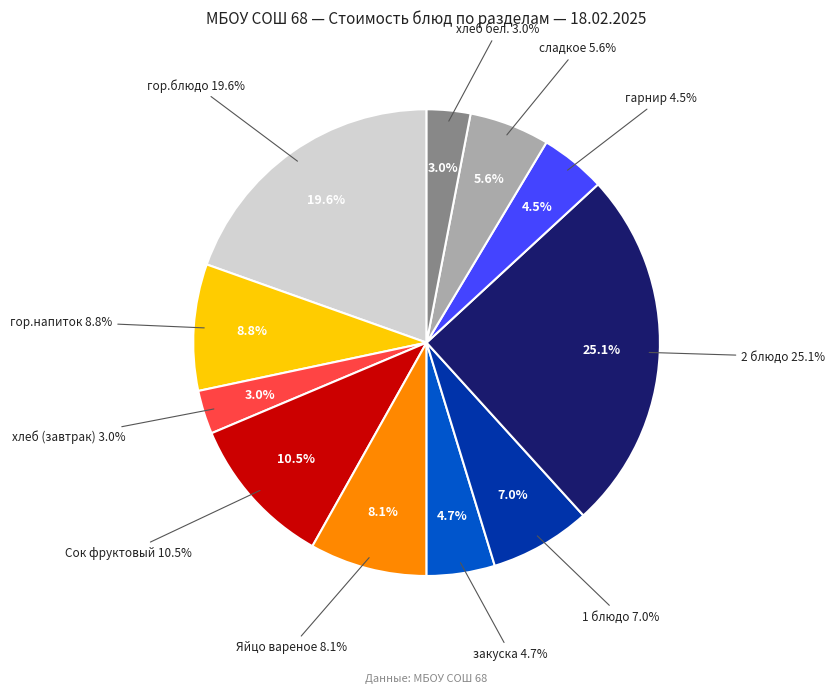

Is there any slice that represents more than half of the pie?

No